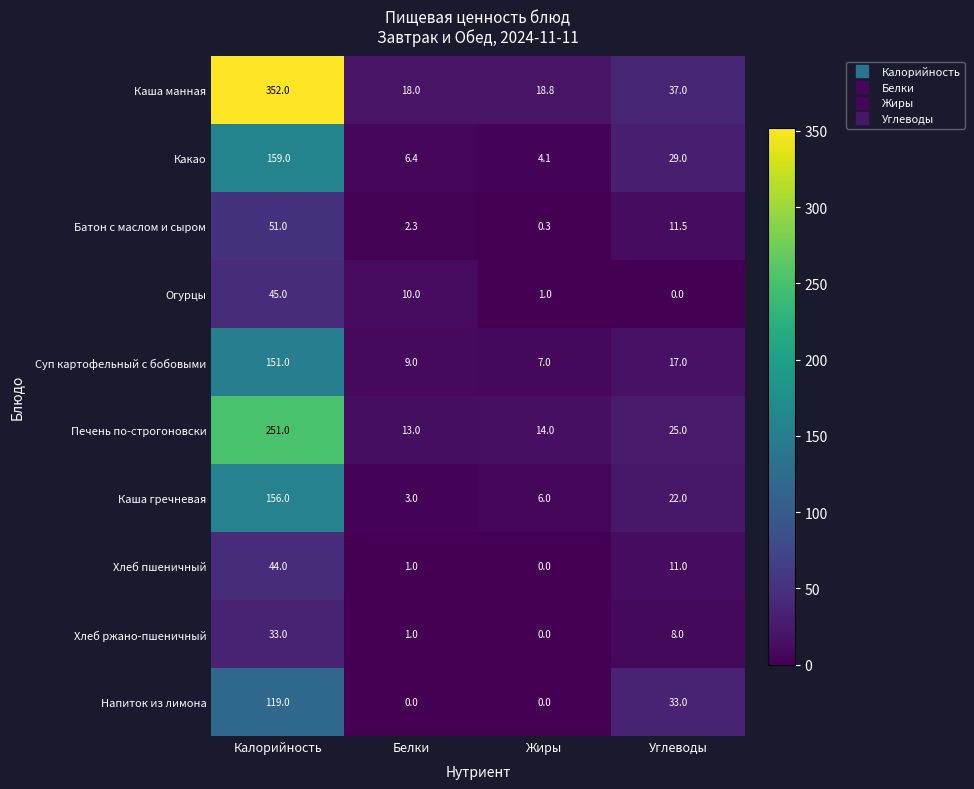

Rank the categories by Каша гречневая value from lowest to highest.

Белки, Жиры, Углеводы, Калорийность